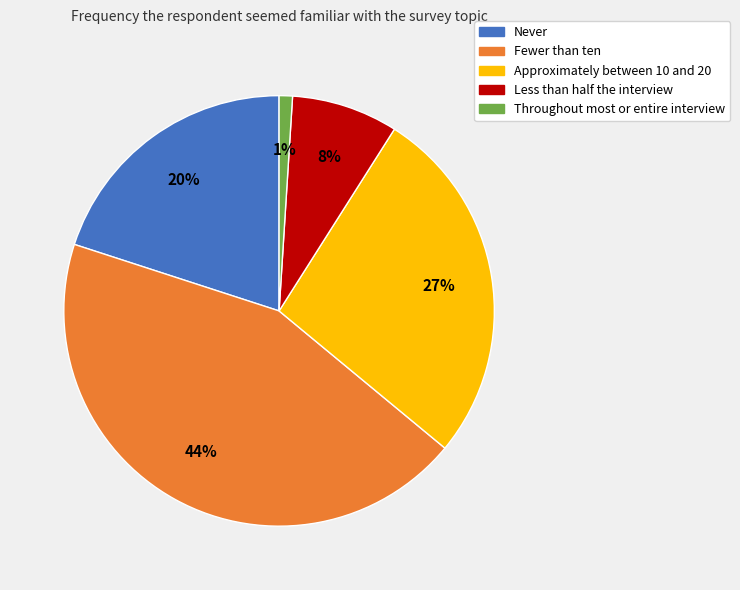

To the nearest percent, what portion does Approximately between 10 and 20 represent?

27%